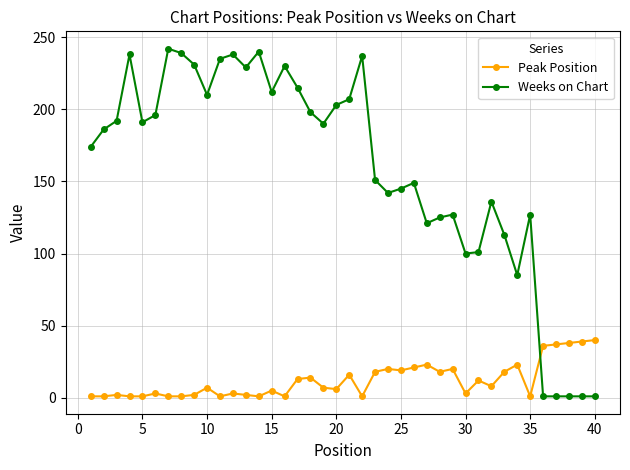

Which series ends up on top after the final intersection of Weeks on Chart and Peak Position?

Peak Position